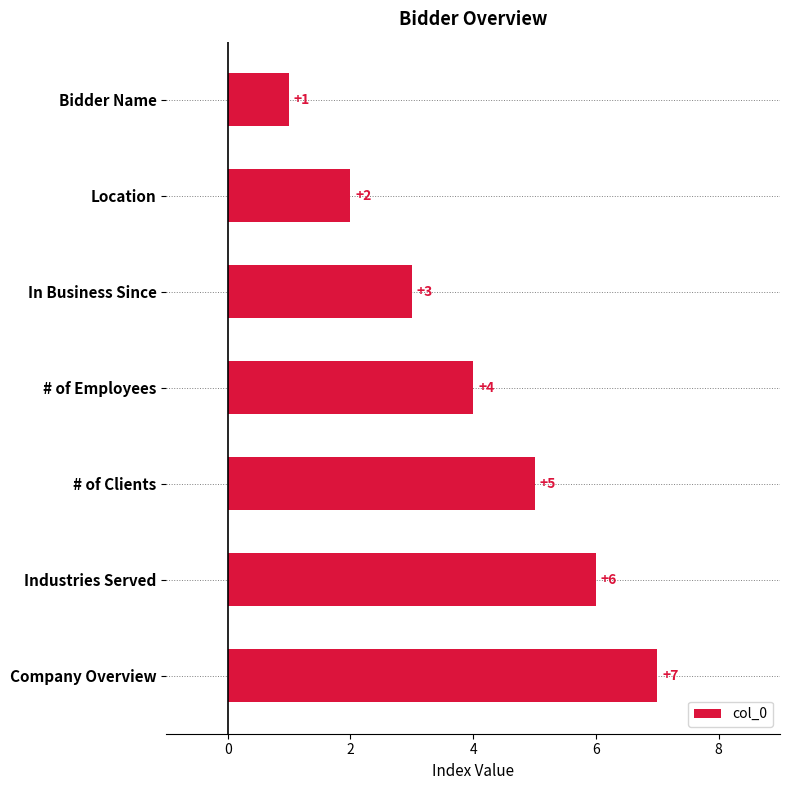

What is the minimum value shown in the chart?

1